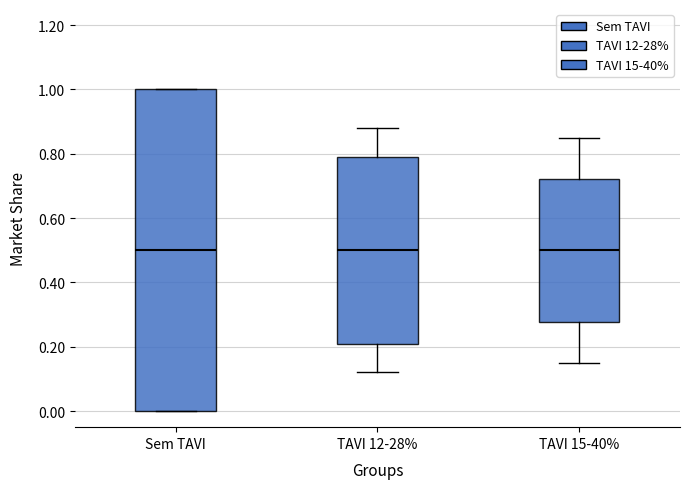

Where is the lower edge of the box for TAVI 12-28% on the y-axis? The values are not printed on the chart, so give them approximately, as read against the axis.

0.22